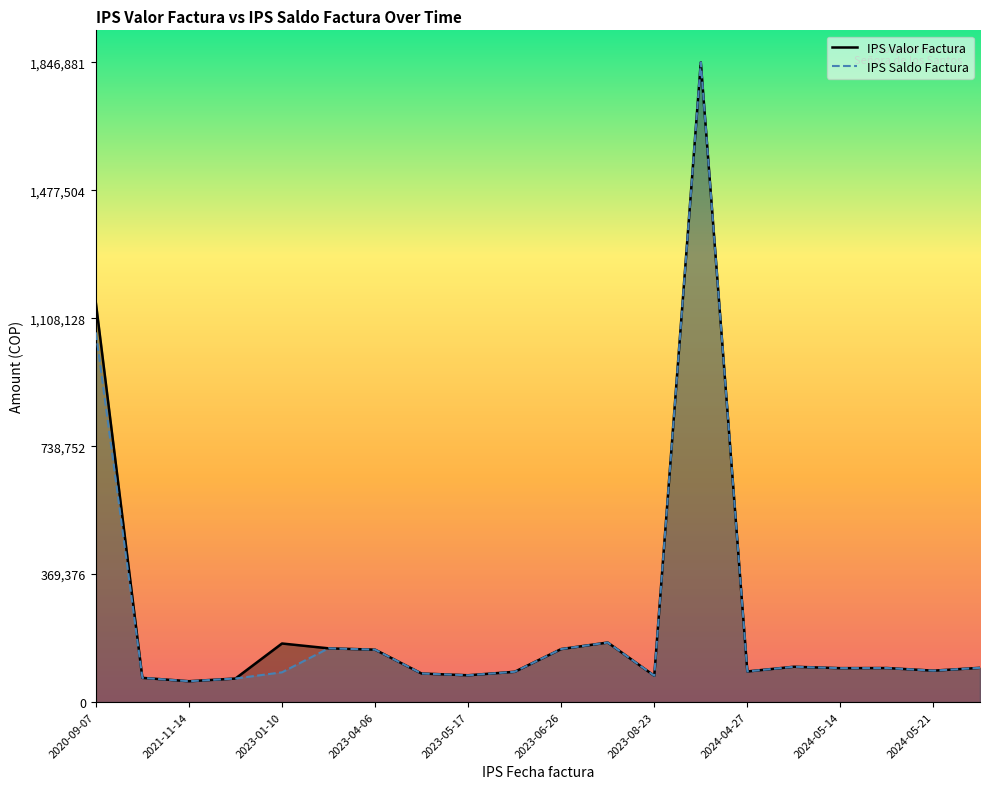

In IPS Saldo Factura, how many points are higher than both neighbors (excluding endpoints)?

5